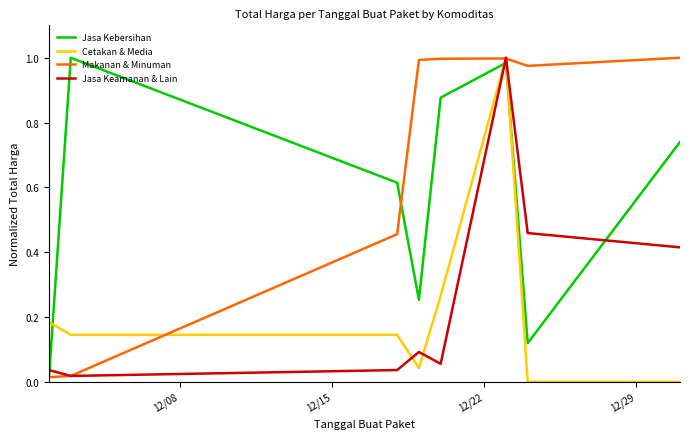

Which series ends up on top after the final intersection of Jasa Keamanan & Lain and Jasa Kebersihan?

Jasa Kebersihan